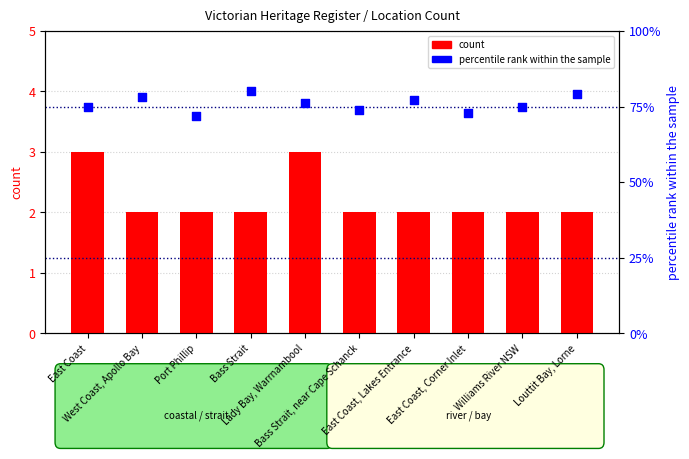

What are all the series names shown in the legend?

count, percentile rank within the sample